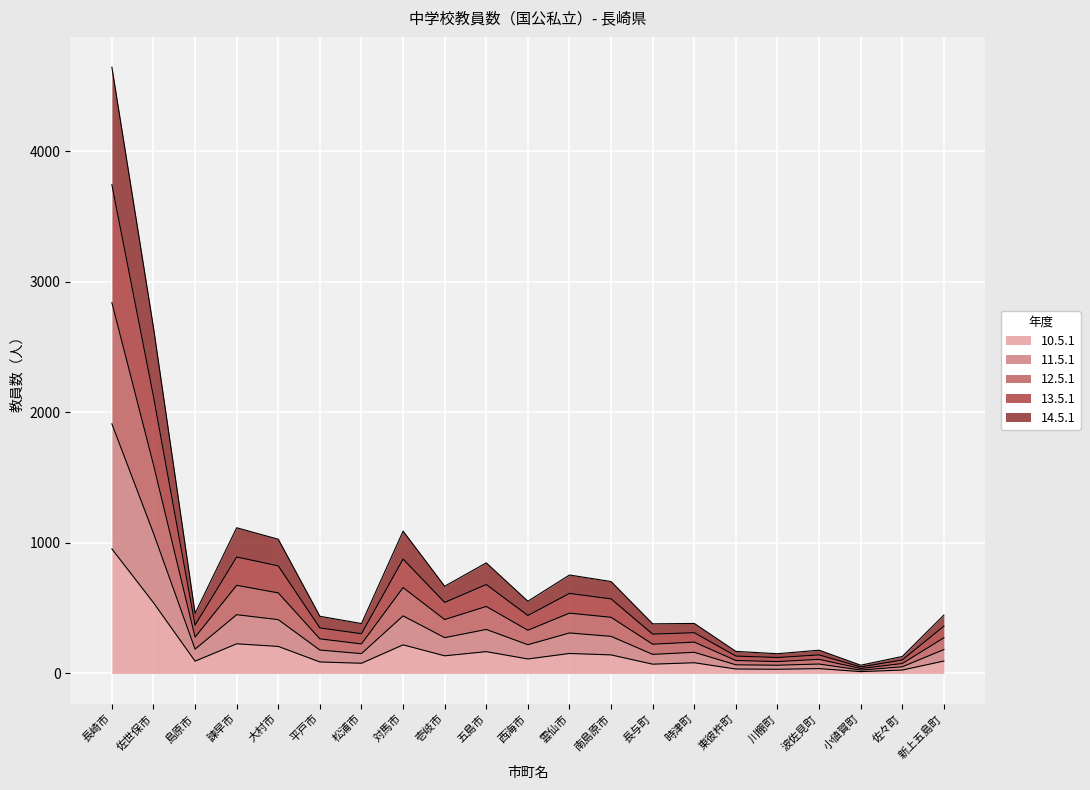

True or false: 13.5.1 and 10.5.1 intersect in this chart.

False